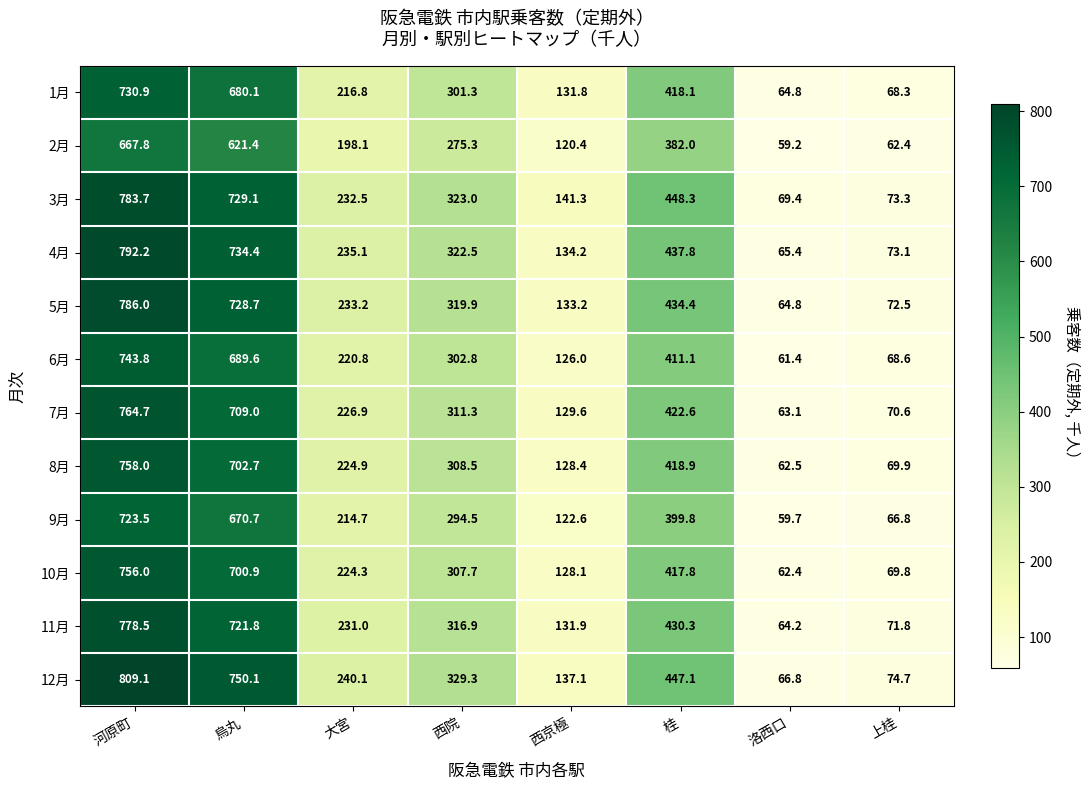

Rank the series by their maximum value, from highest to lowest.

12月, 4月, 5月, 3月, 11月, 7月, 8月, 10月, 6月, 1月, 9月, 2月